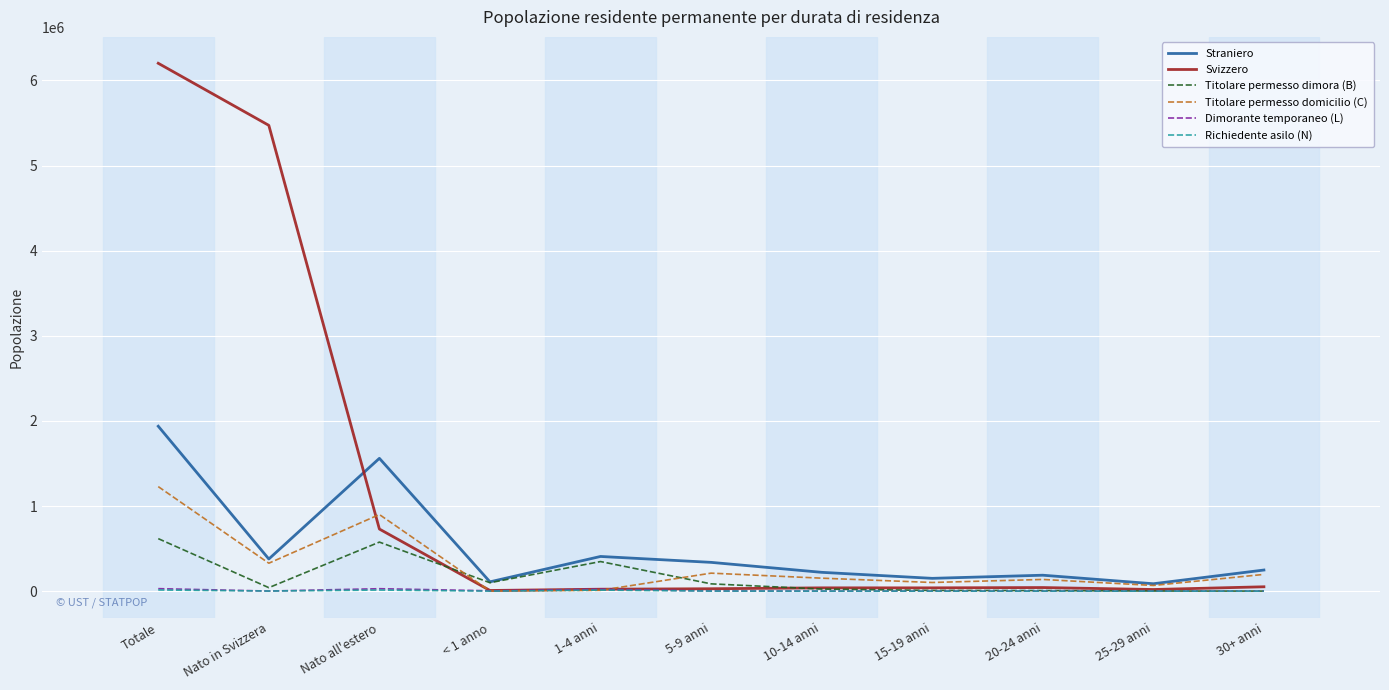

Between which two adjacent categories do Titolare permesso domicilio (C) and Svizzero first intersect?

Nato in Svizzera and Nato all'estero